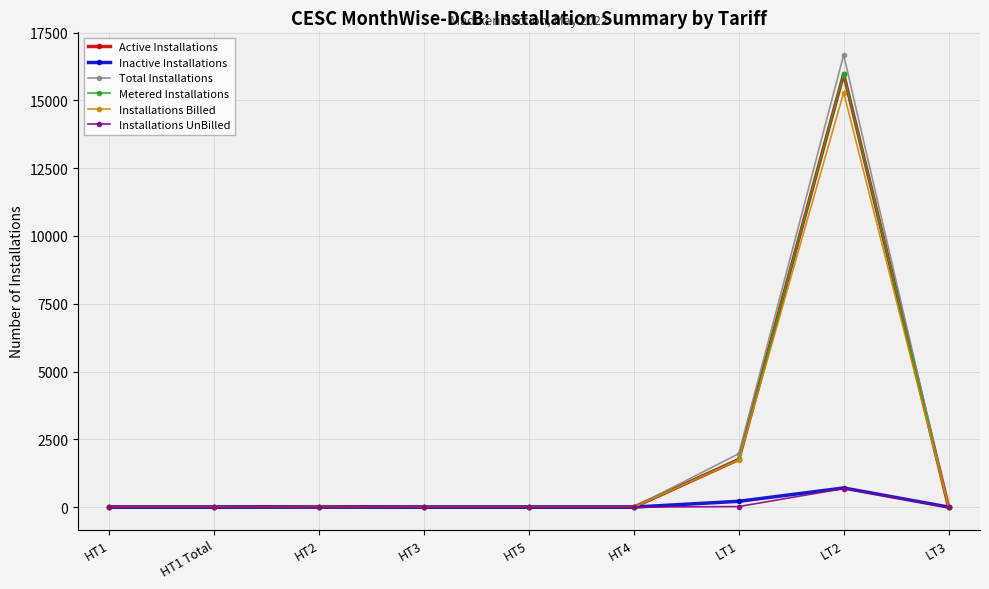

Reading left to right, extract all data points from this chart.

Active Installations: HT1=4	HT1 Total=4	HT2=16	HT3=0	HT5=0	HT4=0	LT1=1757	LT2=15973	LT3=13
Inactive Installations: HT1=0	HT1 Total=0	HT2=1	HT3=0	HT5=1	HT4=0	LT1=214	LT2=705	LT3=1
Total Installations: HT1=4	HT1 Total=4	HT2=17	HT3=0	HT5=1	HT4=0	LT1=1971	LT2=16678	LT3=14
Metered Installations: HT1=4	HT1 Total=4	HT2=16	HT3=0	HT5=0	HT4=0	LT1=1757	LT2=15973	LT3=13
Installations Billed: HT1=4	HT1 Total=4	HT2=16	HT3=0	HT5=0	HT4=0	LT1=1737	LT2=15290	LT3=13
Installations UnBilled: HT1=0	HT1 Total=0	HT2=0	HT3=0	HT5=0	HT4=0	LT1=20	LT2=683	LT3=0